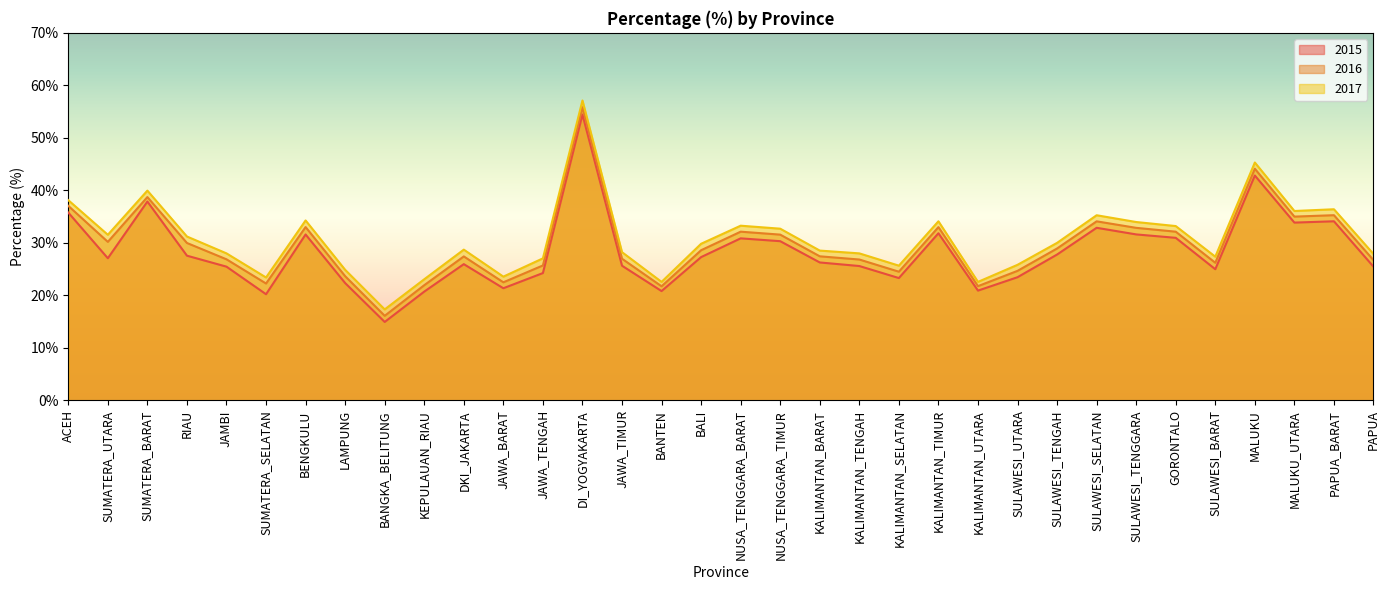

How many data points in 2017 are above 29?

17